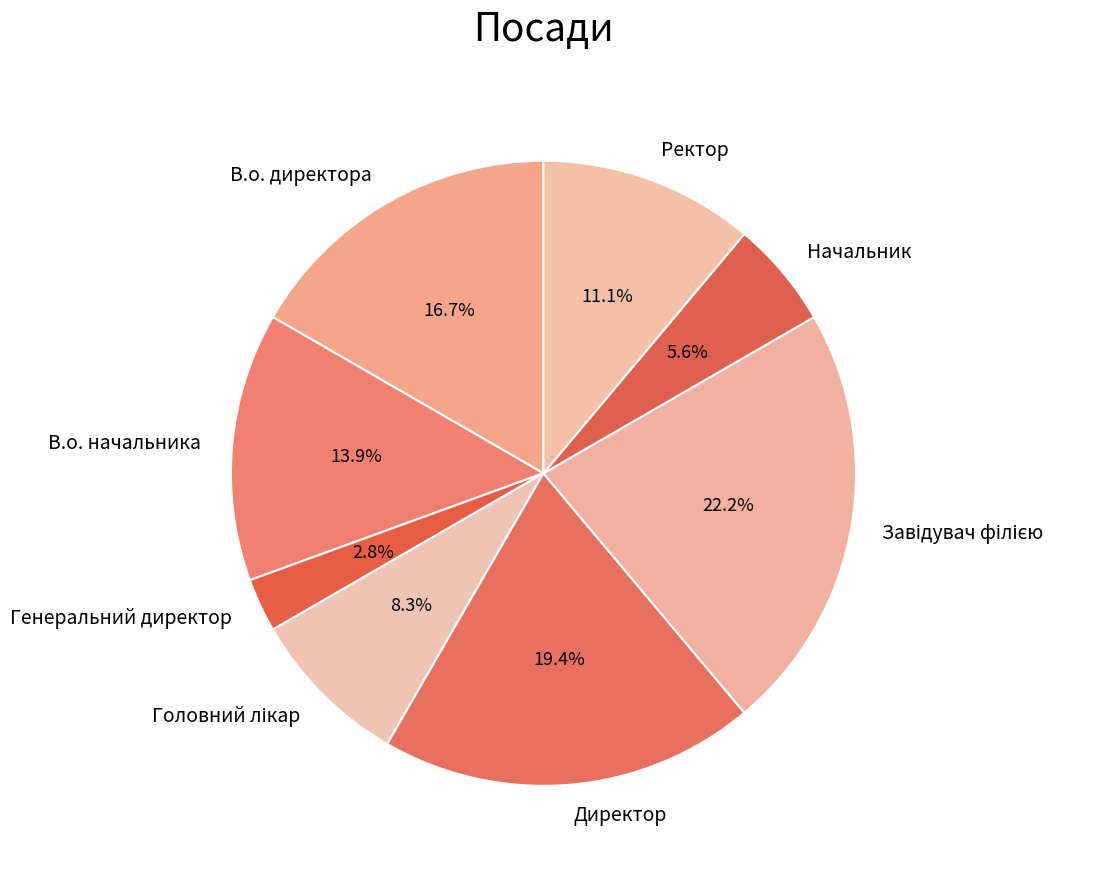

To the nearest percent, what is the difference between the Ректор and Генеральний директор slice percentages?

8%